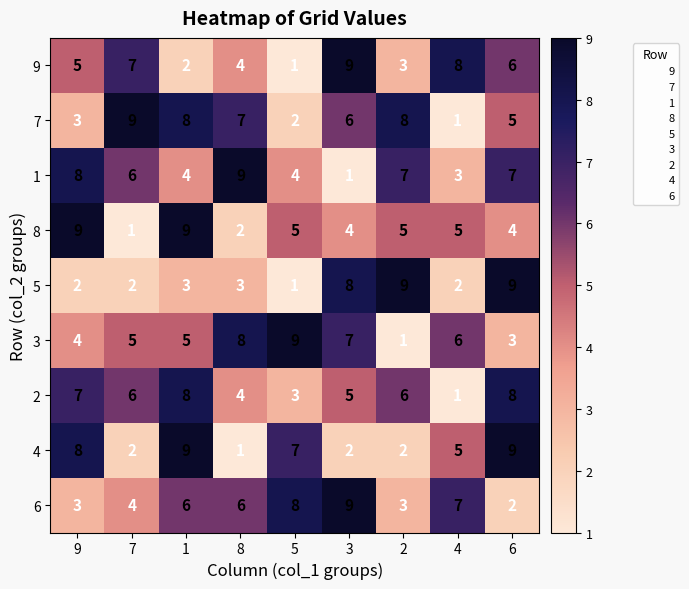

Where is 9 nearest to the value 5?

9